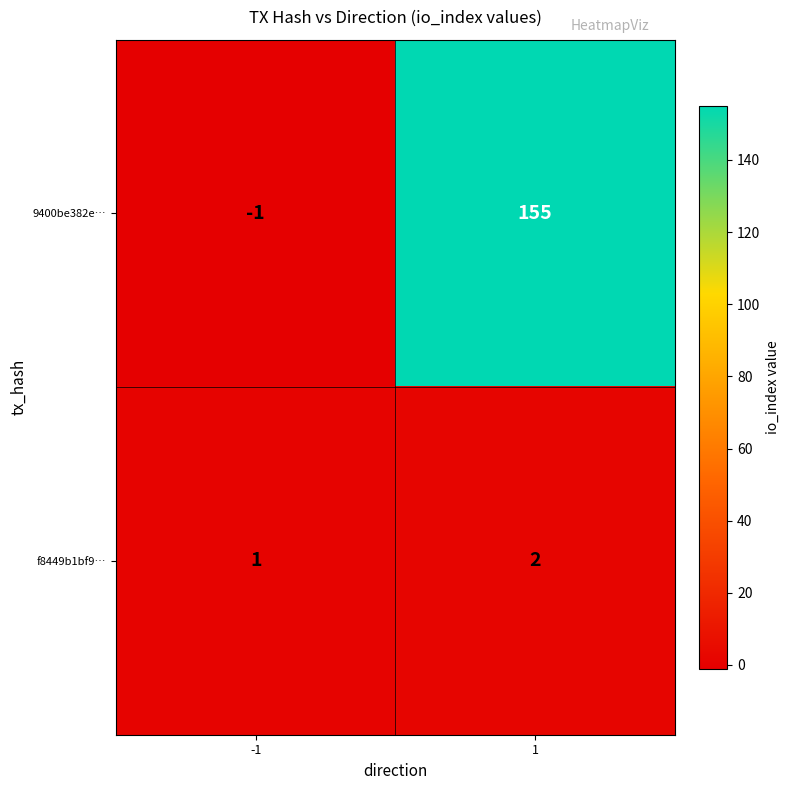

At -1, list the series in order from largest to smallest.

f8449b1bf9…, 9400be382e…